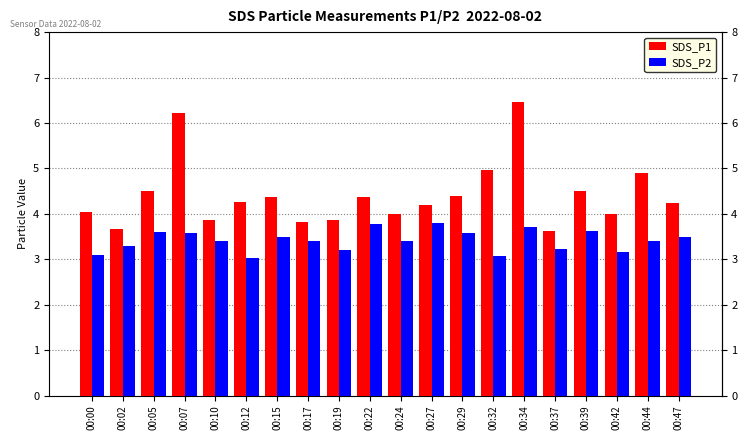

What is the lowest value of the SDS_P2 series?

3.0